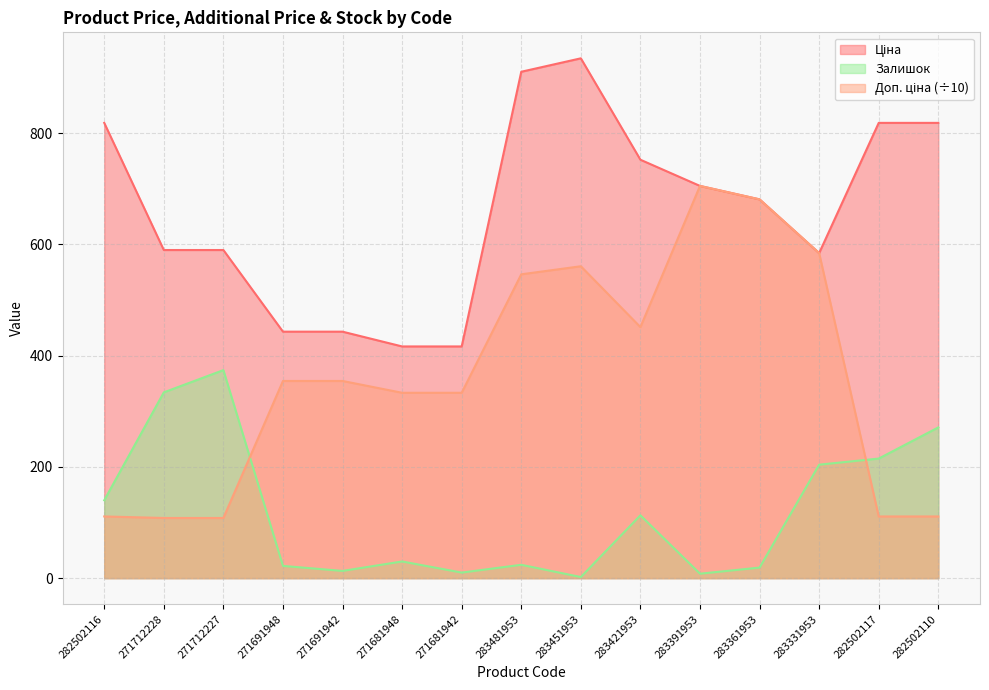

At which category is the sum across all series the highest?

283451953